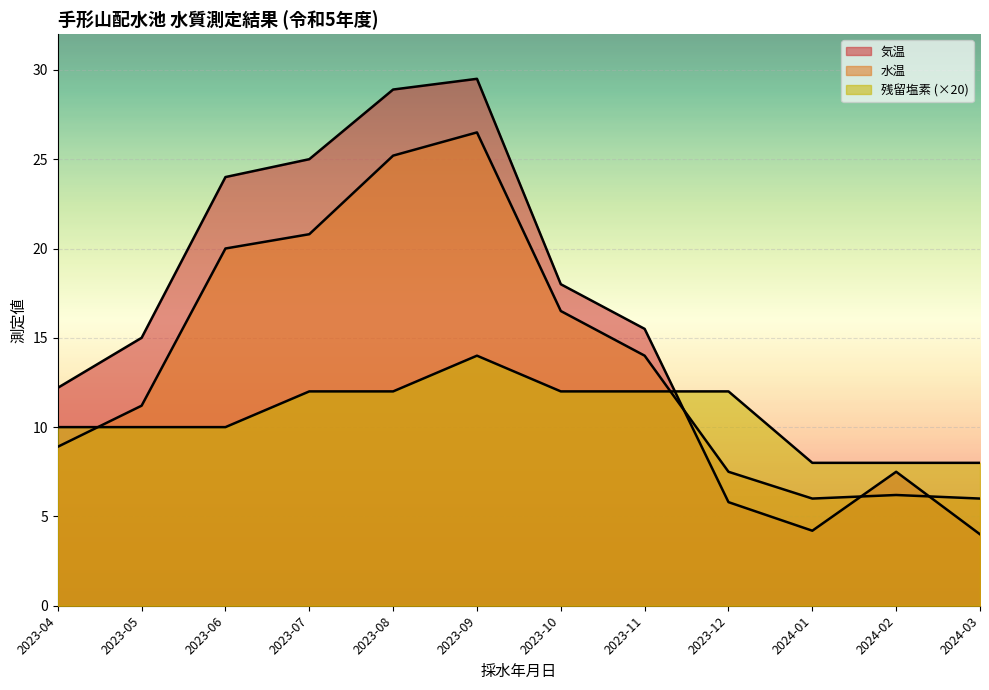

Is the value of 残留塩素 at 2023-11 greater than the value of 気温 at 2024-03?

Yes